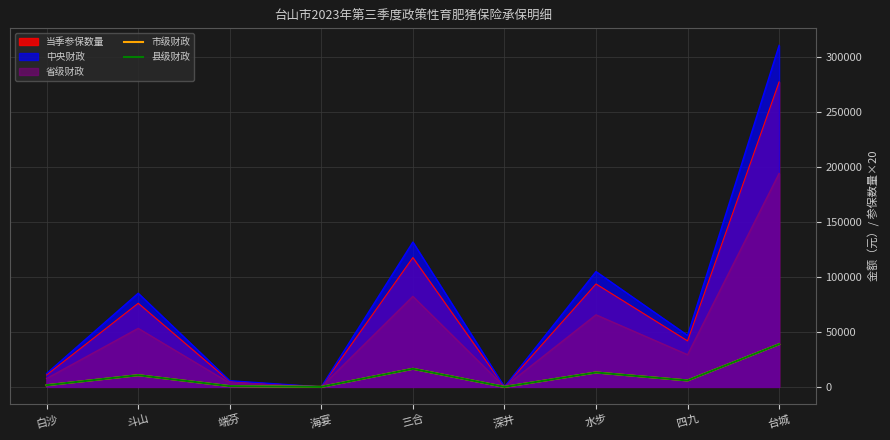

At which category is the sum across all series the highest?

台城